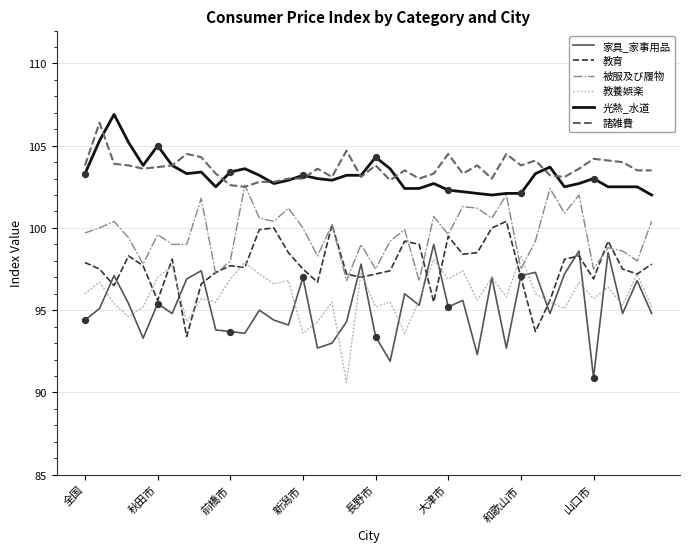

True or false: 光熱_水道 and 教育 cross at least once.

False